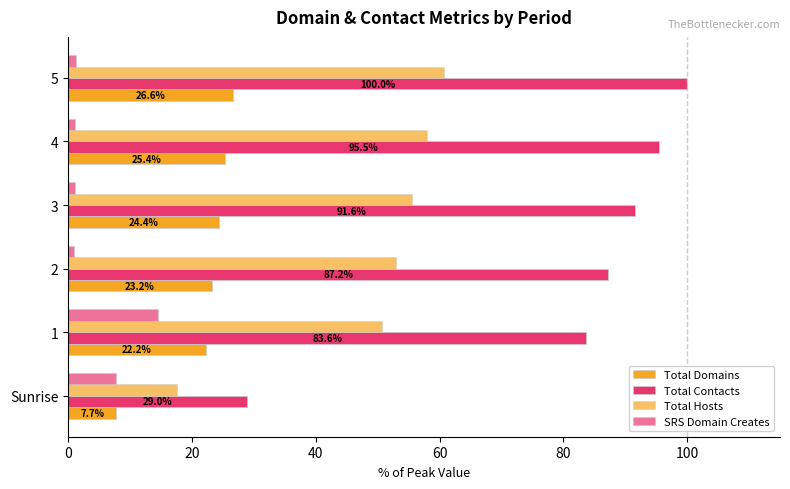

How many data points does each series have?

6